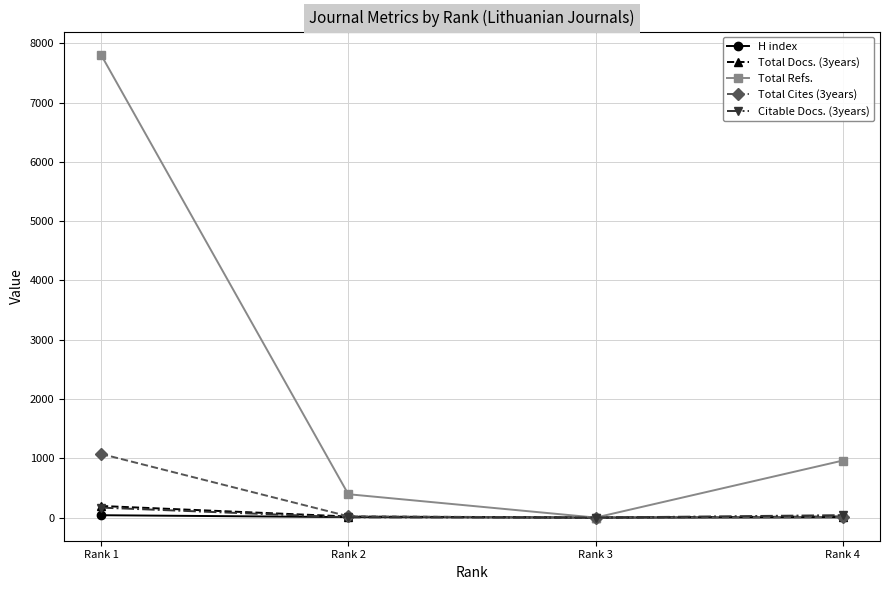

Where does the Total Docs. (3years) series first go above 18?

Rank 1